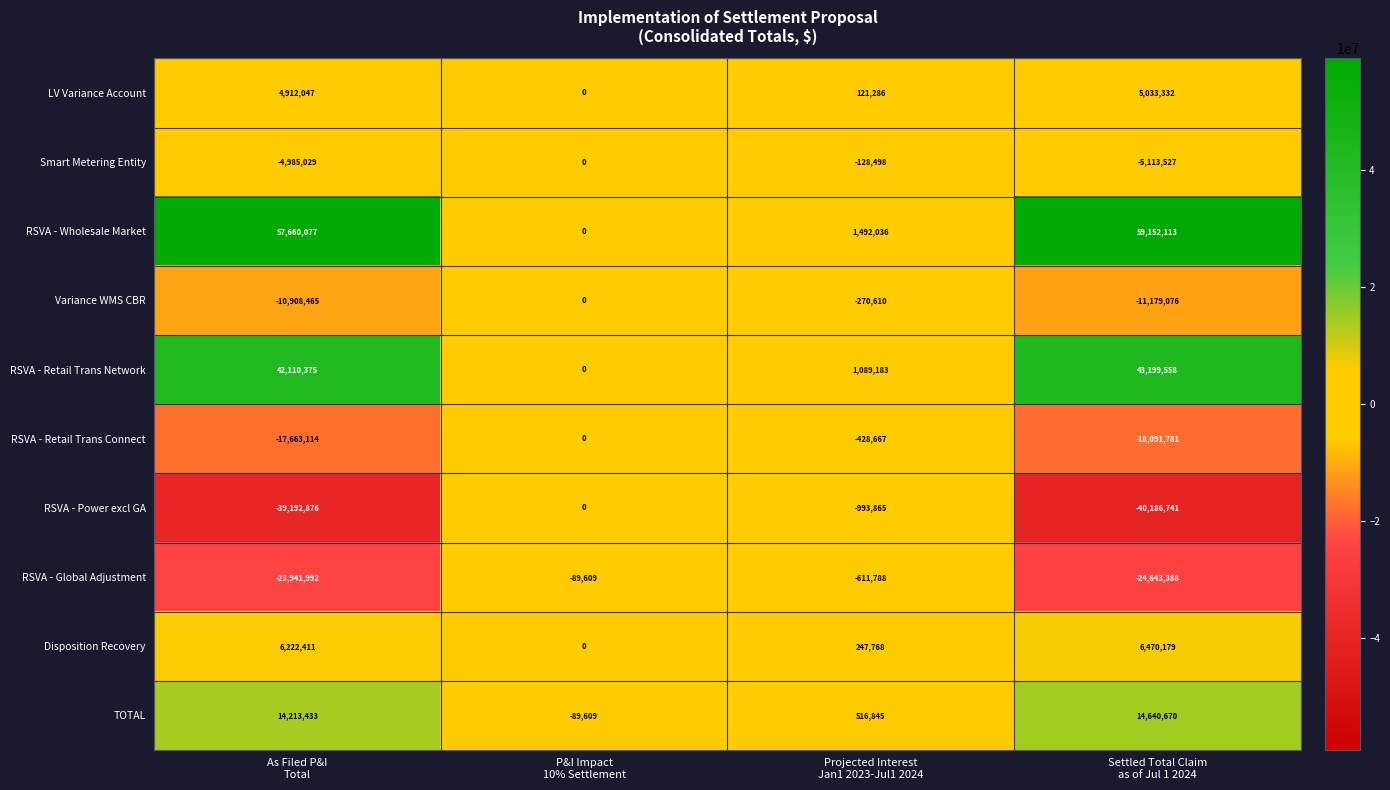

Which series has the widest spread of values?

RSVA - Wholesale Market